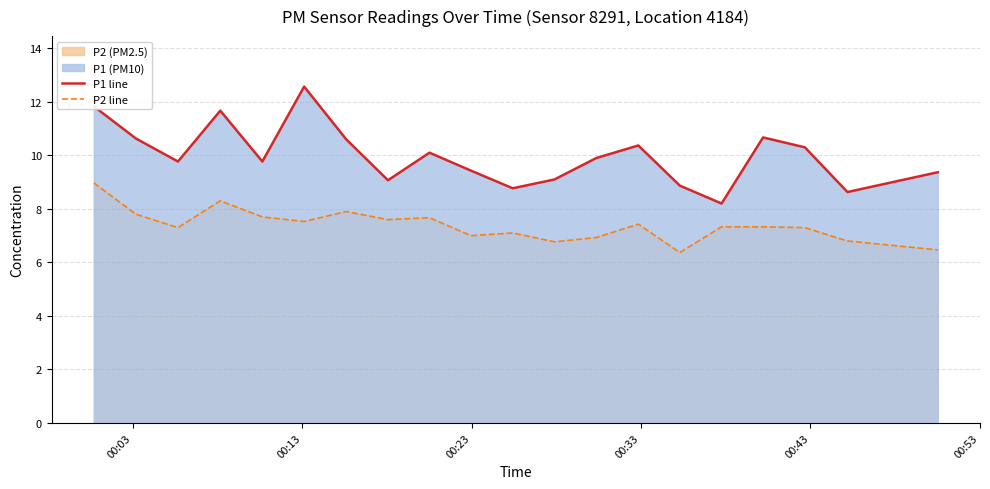

How many lines are shown in the chart?

2